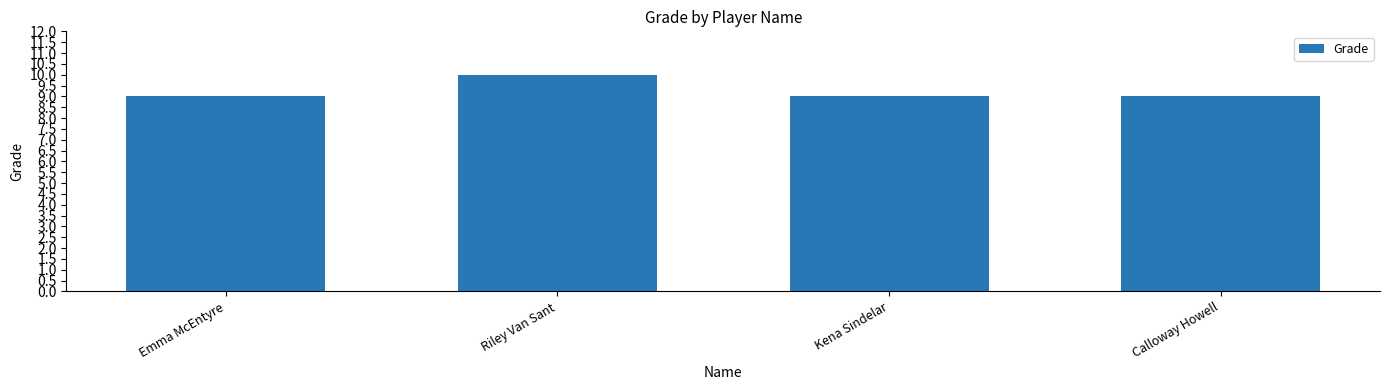

What is the difference between the maximum and minimum values?

1